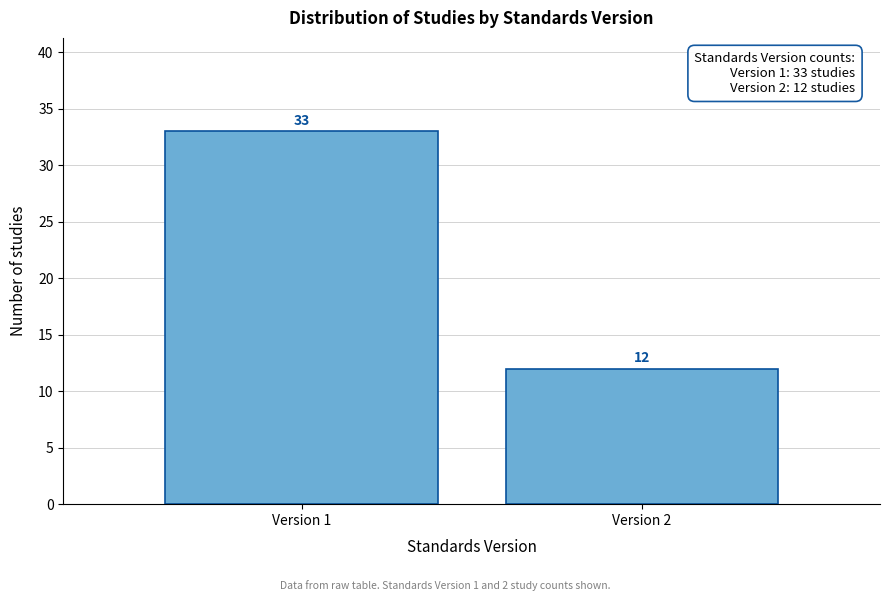

Reading left to right, list all the values displayed in this chart.

33	12